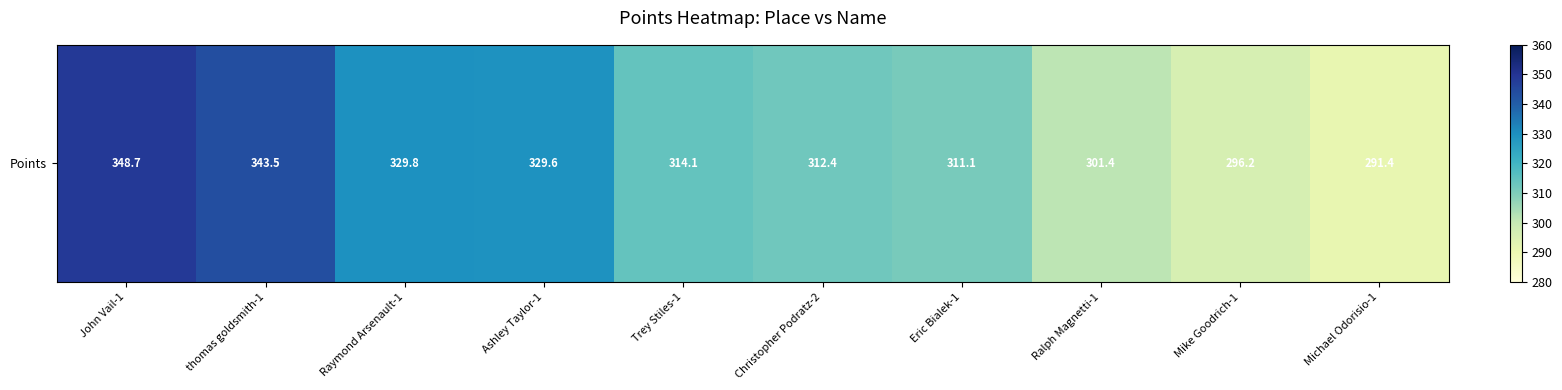

Reading left to right, list all the values displayed in this chart.

John Vail-1=348.7	thomas goldsmith-1=343.5	Raymond Arsenault-1=329.8	Ashley Taylor-1=329.6	Trey Stiles-1=314.1	Christopher Podratz-2=312.4	Eric Bialek-1=311.1	Ralph Magnetti-1=301.4	Mike Goodrich-1=296.2	Michael Odorisio-1=291.4